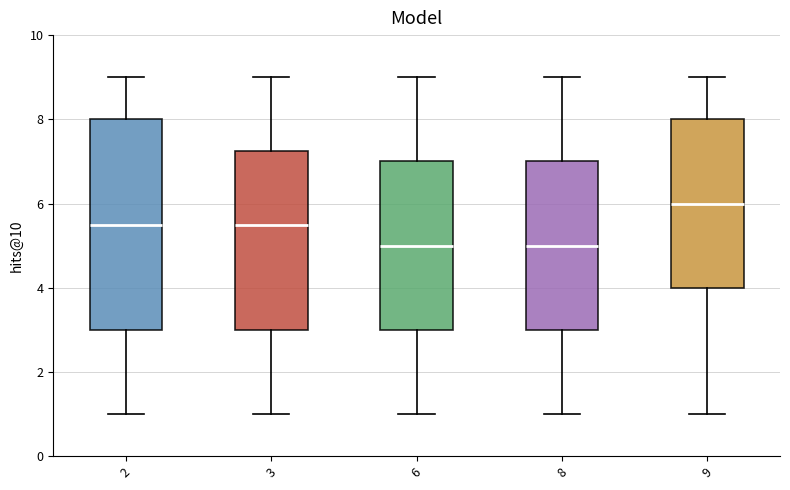

Reading left to right, transcribe this box plot: for each box, give where its median line is, the range the box spans, and where its two whiskers end, as read against the y-axis. The values are not printed on the chart, so give them approximately, as read against the axis.

2: median 5.6, box 3.0 to 8.0, whiskers 1.0 to 9.0
3: median 5.6, box 3.0 to 7.2, whiskers 1.0 to 9.0
6: median 5.0, box 3.0 to 7.0, whiskers 1.0 to 9.0
8: median 5.0, box 3.0 to 7.0, whiskers 1.0 to 9.0
9: median 6.0, box 4.0 to 8.0, whiskers 1.0 to 9.0